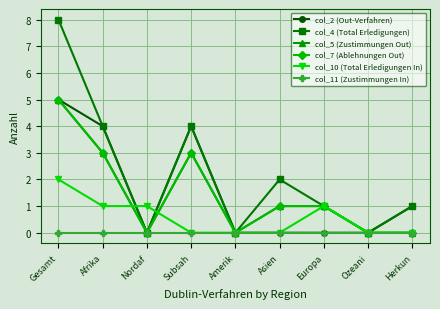

Does the chart have visible grid lines?

Yes